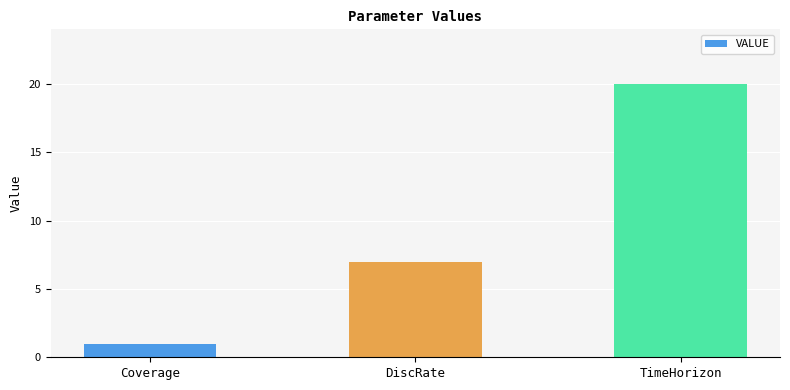

Rank the categories by value from lowest to highest.

Coverage, DiscRate, TimeHorizon